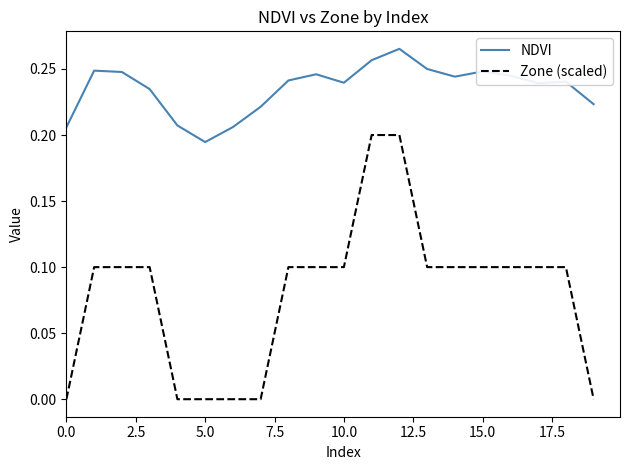

True or false: Zone (scaled) and NDVI cross at least once.

False